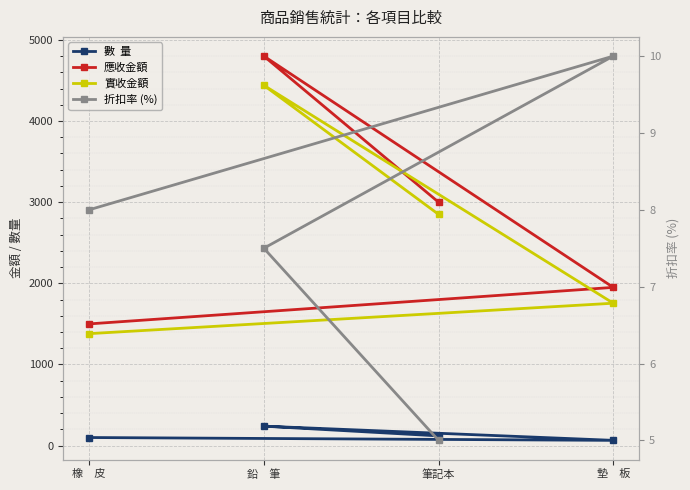

What is the value of the 實收金額 point at the 1st from the left?

2850.0